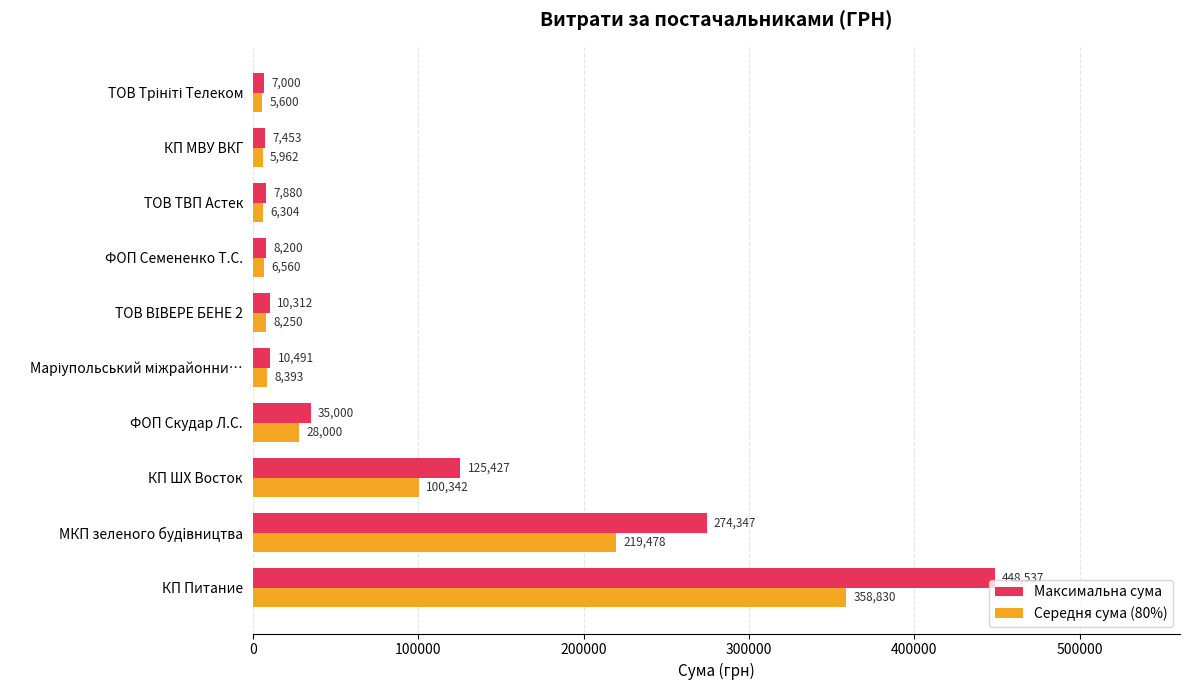

What is the greatest value displayed?

448537.1